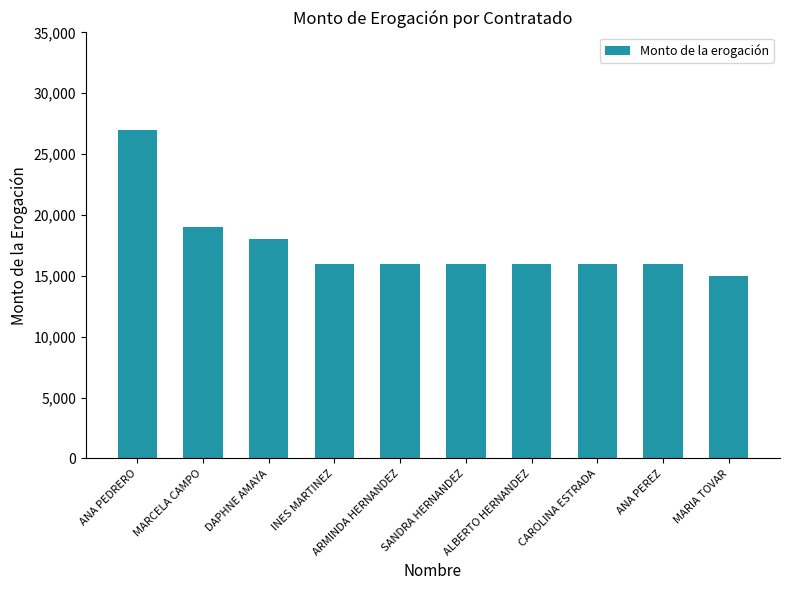

What is the average value?

17500